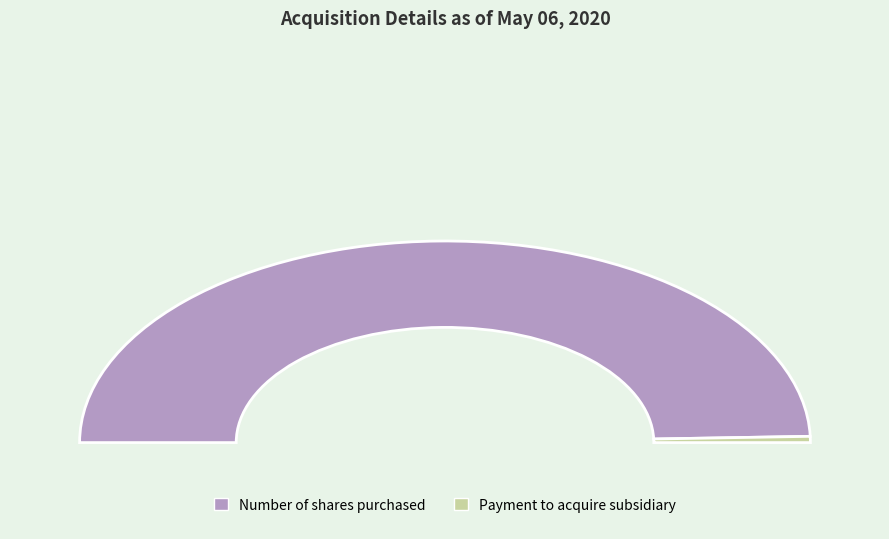

Count the number of slices in the pie.

2